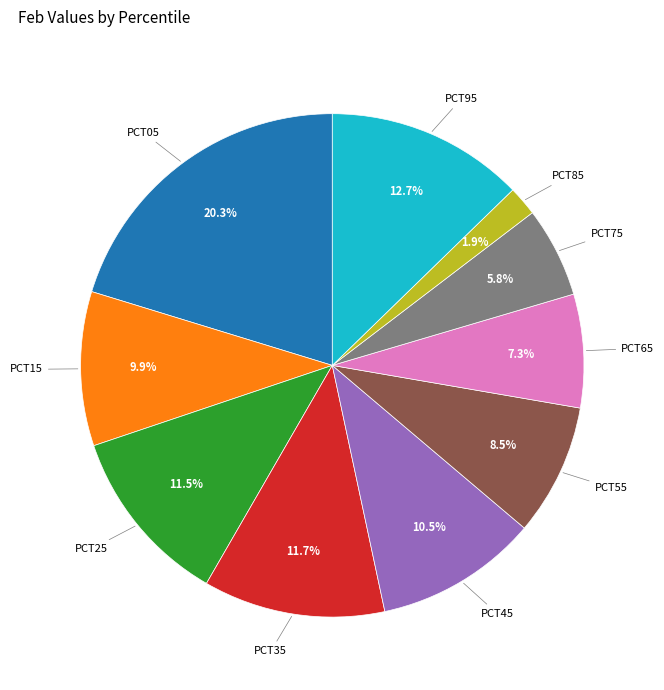

Is there any slice that represents more than half of the pie?

No